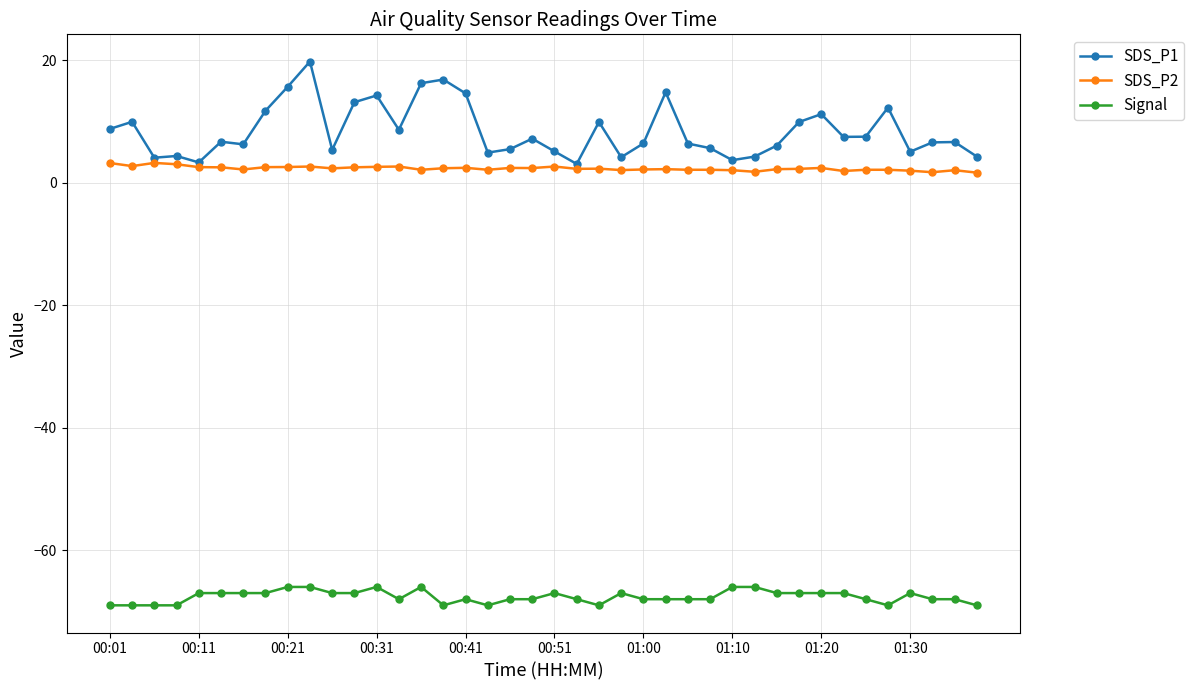

Which series has the widest spread of values?

SDS_P1